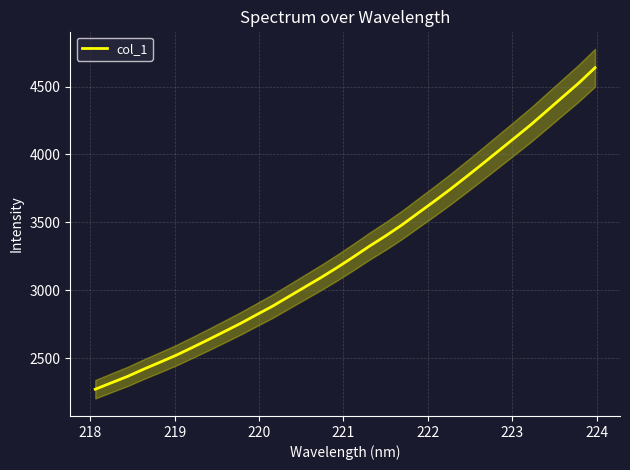

How many lines are shown in the chart?

1